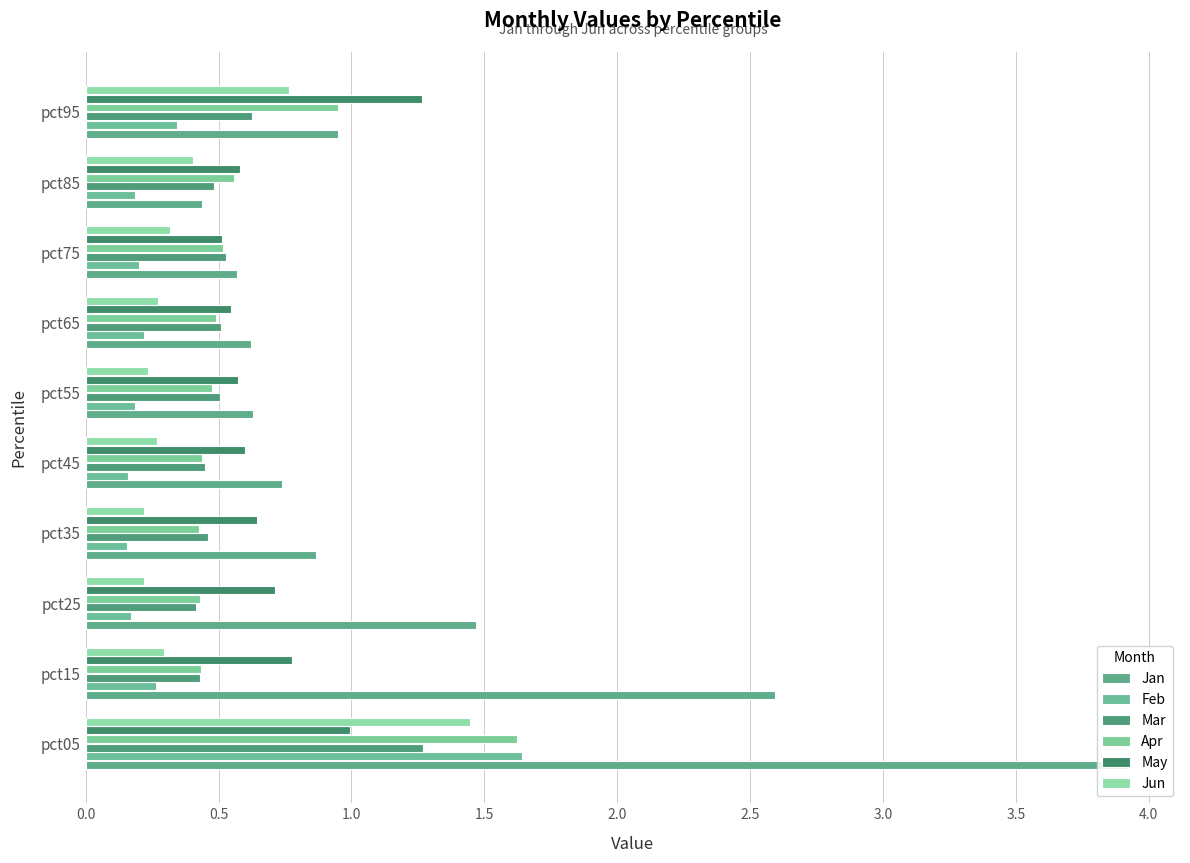

How many series are shown in this chart?

6